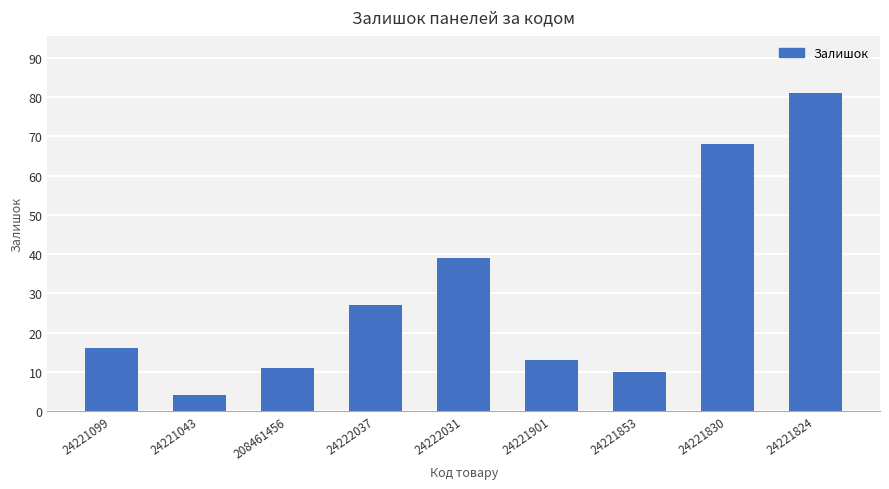

What is the minimum value shown in the chart?

4